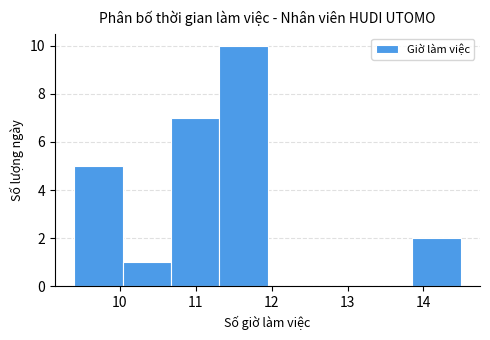

What is the height of the bar covering 10.7 to 11.3 on the x-axis? Neither the bar edges nor the heights are printed on the chart, so give them approximately, as read against the axes.

7